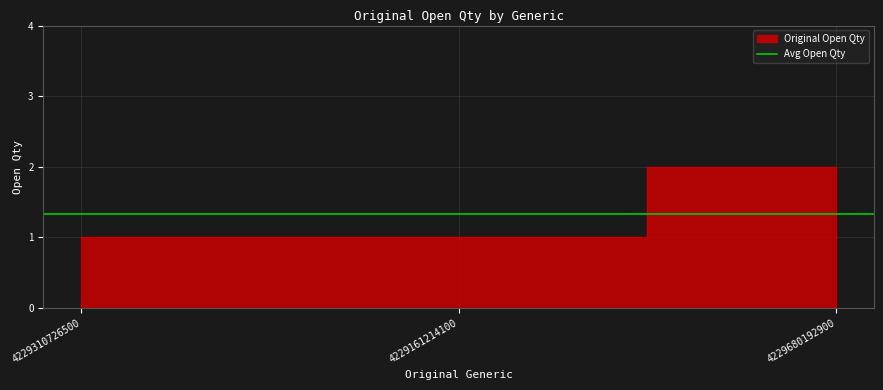

Is it true that the value at 4229680192900 is 1?

False